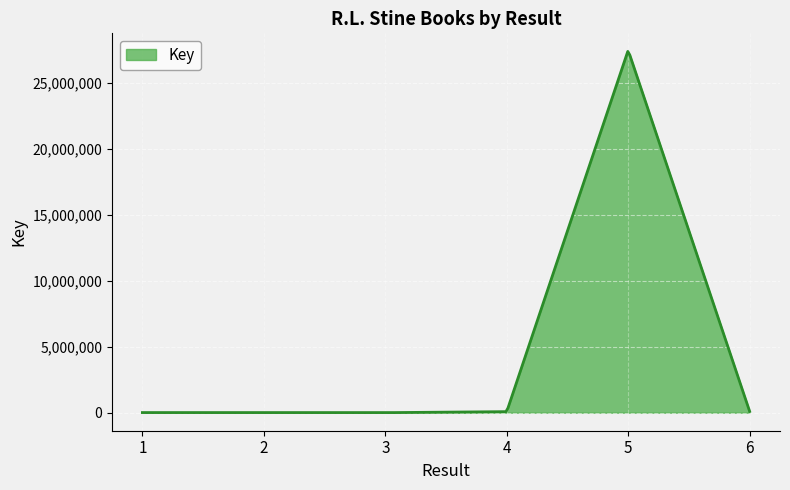

What is the greatest value displayed?

27415485.1